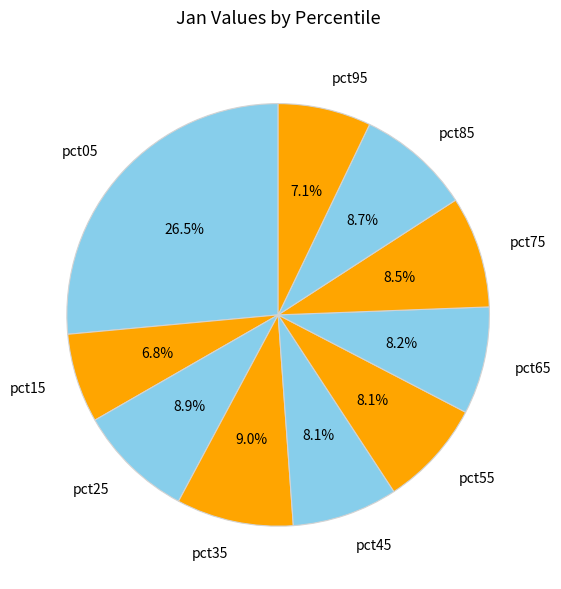

How many segments does this pie chart have?

10